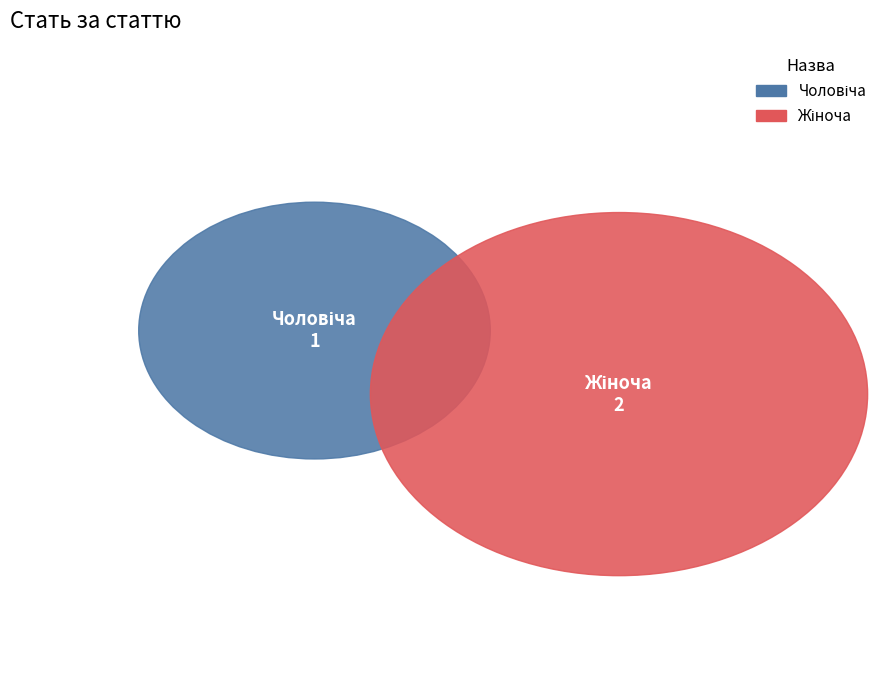

Rank the categories by value from lowest to highest.

Чоловіча, Жіноча